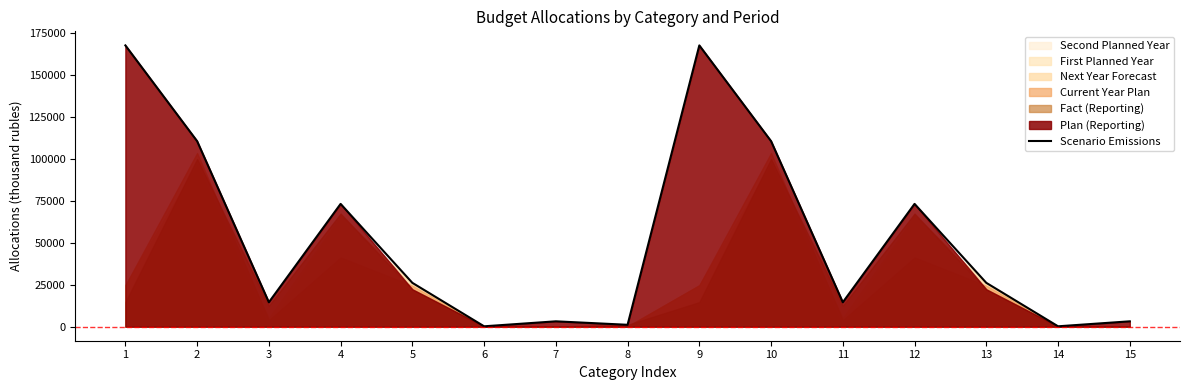

What is the difference between the maximum and minimum values?

167429.3